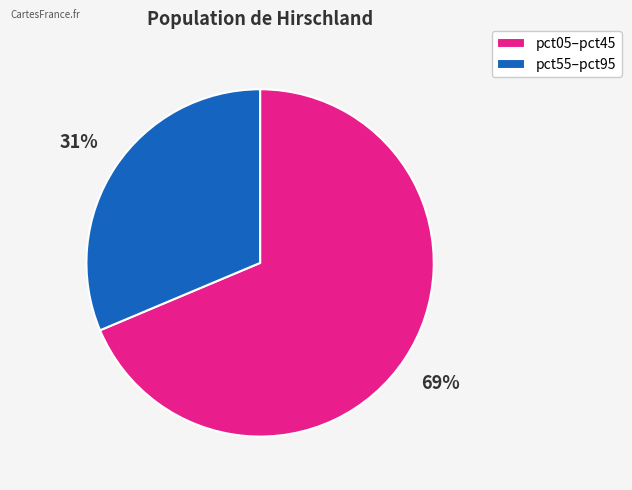

Combined, do pct55–pct95 and pct05–pct45 account for over 50%?

Yes